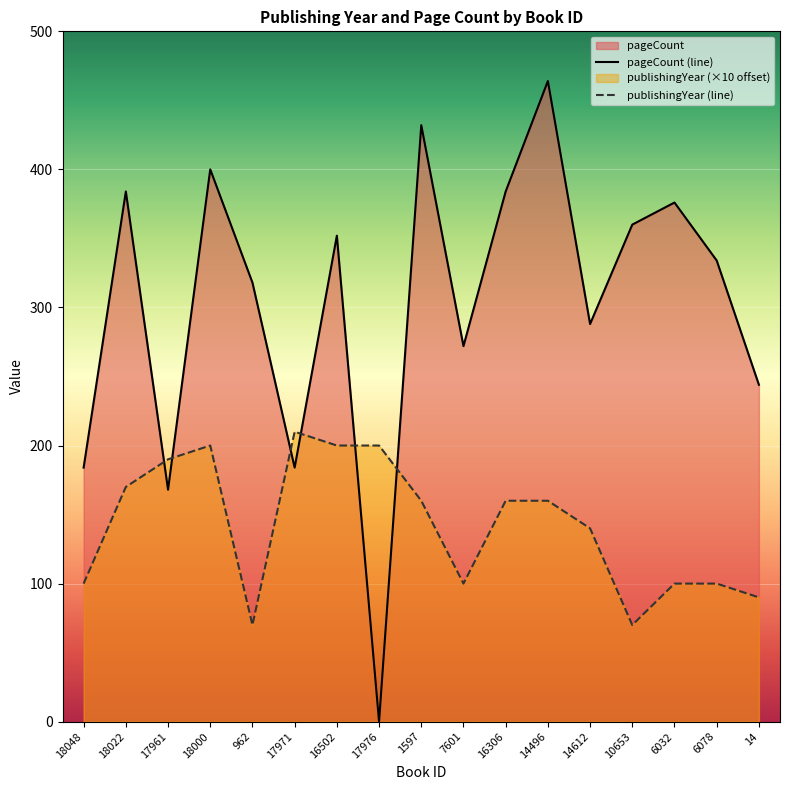

In pageCount, how many points are higher than both neighbors (excluding endpoints)?

6